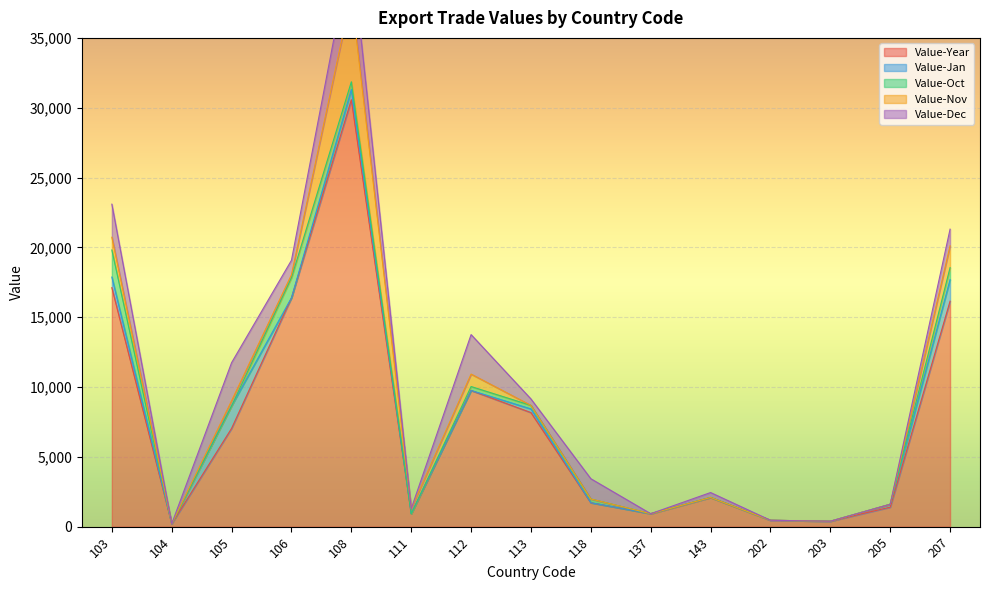

What is the total value across all series at 207?

21304